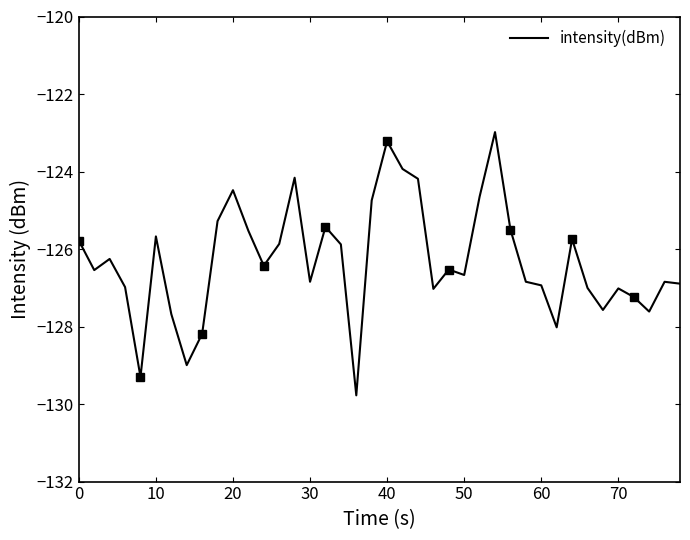

What is the minimum value shown in the chart?

-129.8